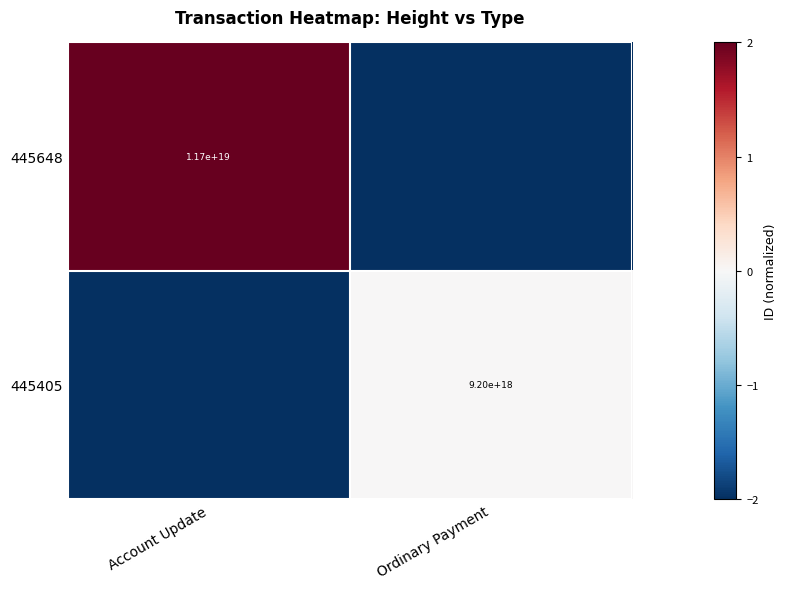

What is the maximum value shown in the chart?

2